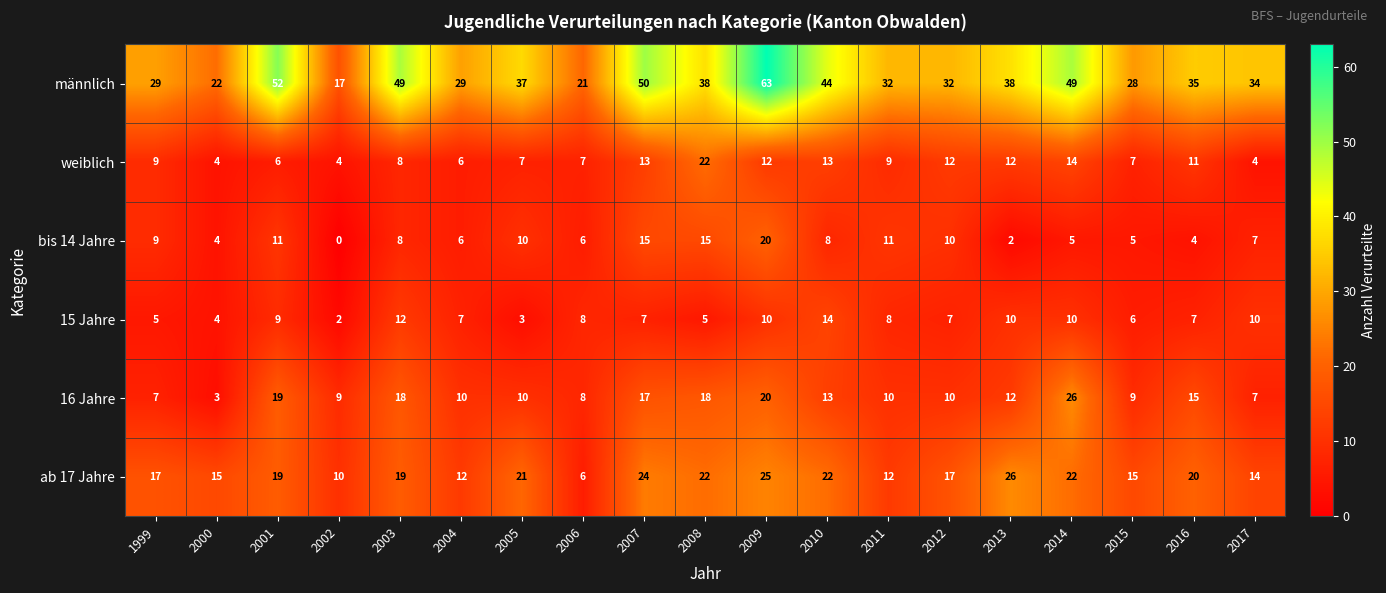

Rank the series at 2014 from lowest to highest value.

bis 14 Jahre, 15 Jahre, weiblich, ab 17 Jahre, 16 Jahre, männlich